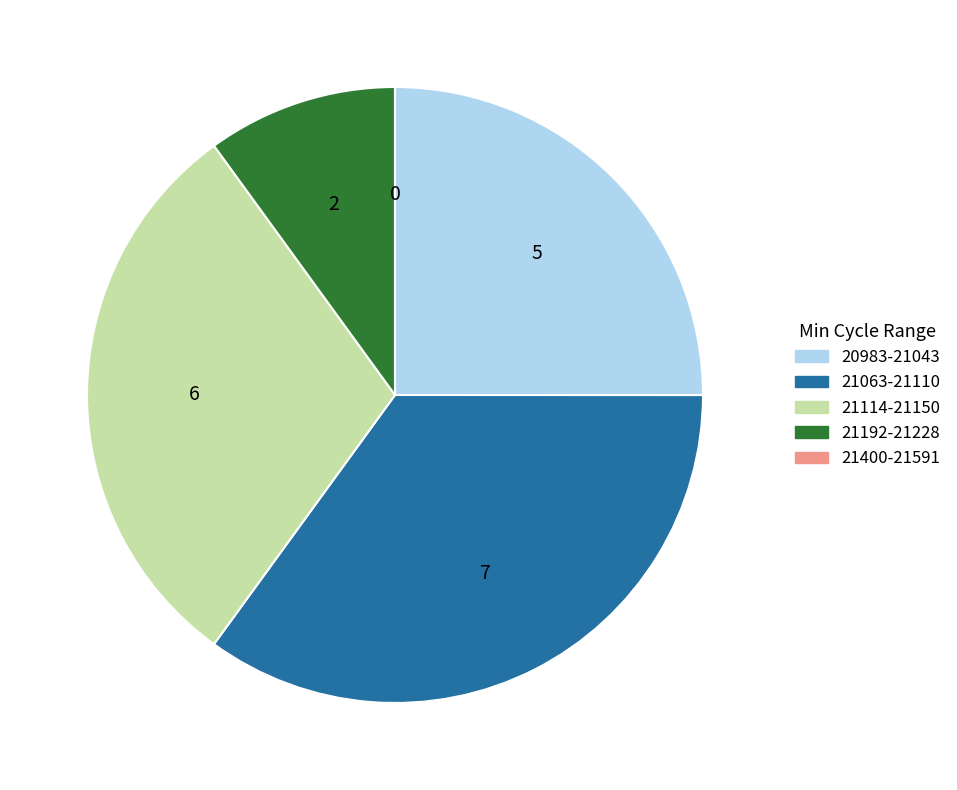

Is there any slice that represents more than half of the pie?

No